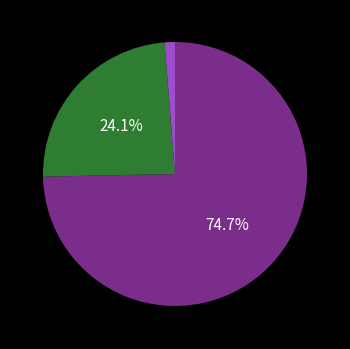

To the nearest percent, what is the difference between the largest and smallest slice percentages?

73%